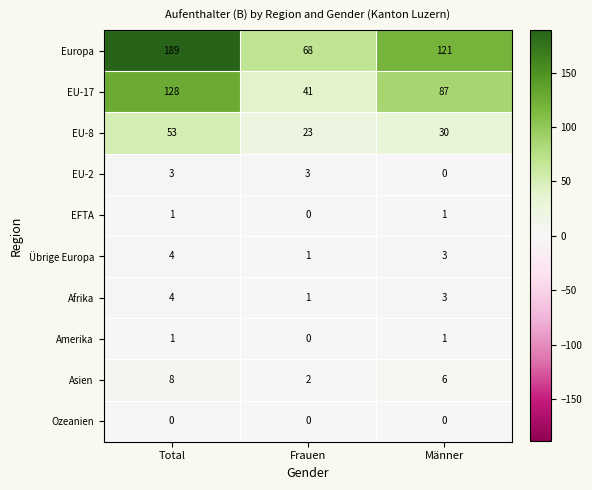

Count the number of categories in the chart.

3